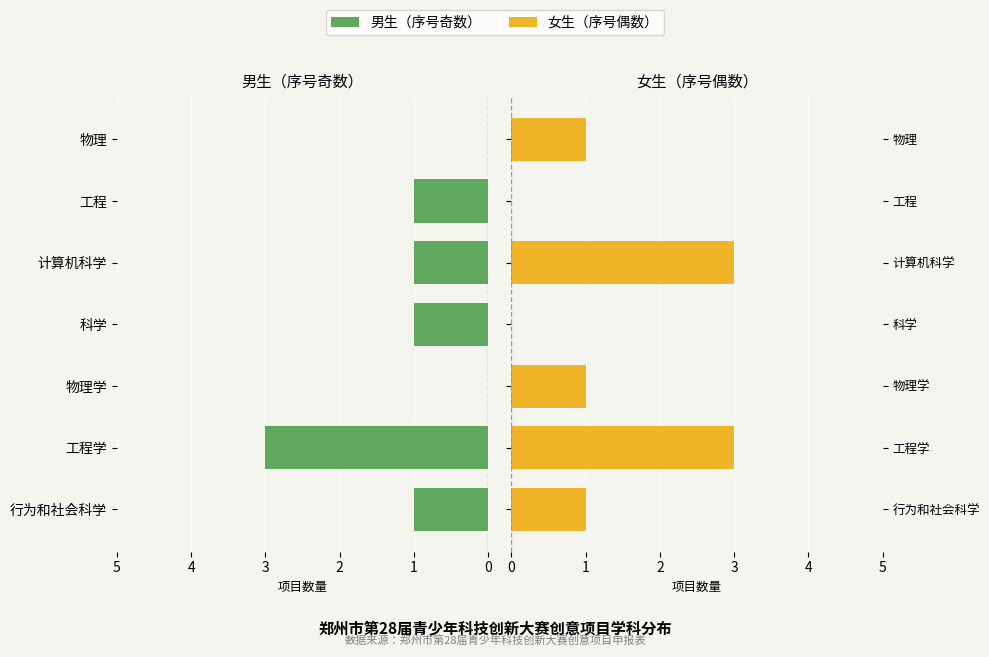

Which series has the widest spread of values?

男生（序号奇数）